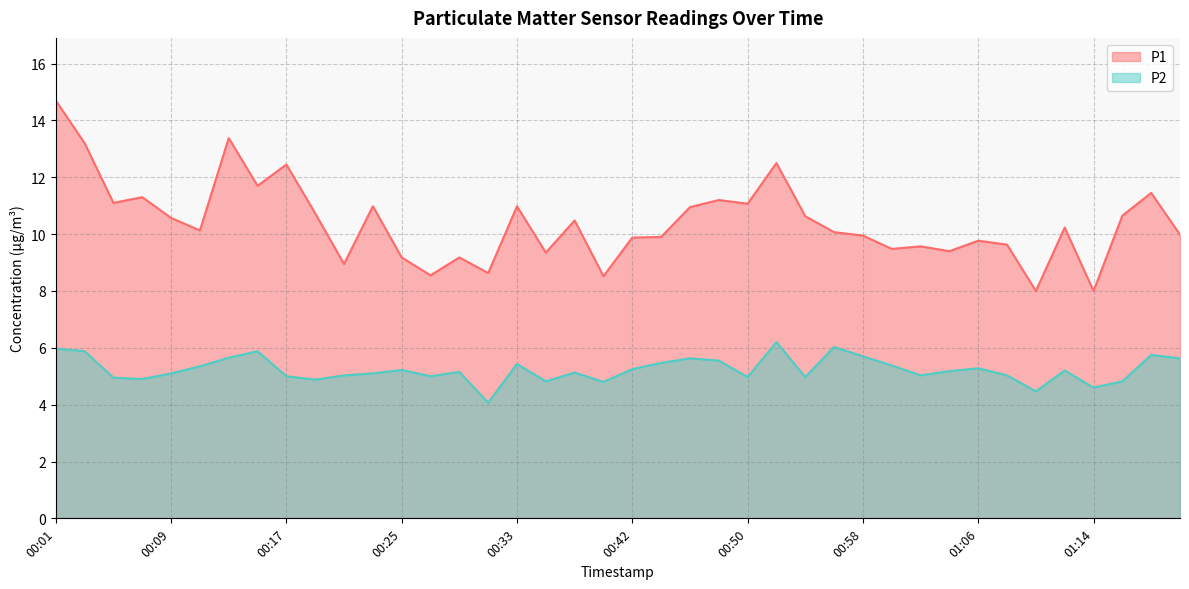

What is the difference between the maximum and minimum values in the P1 series?

6.7